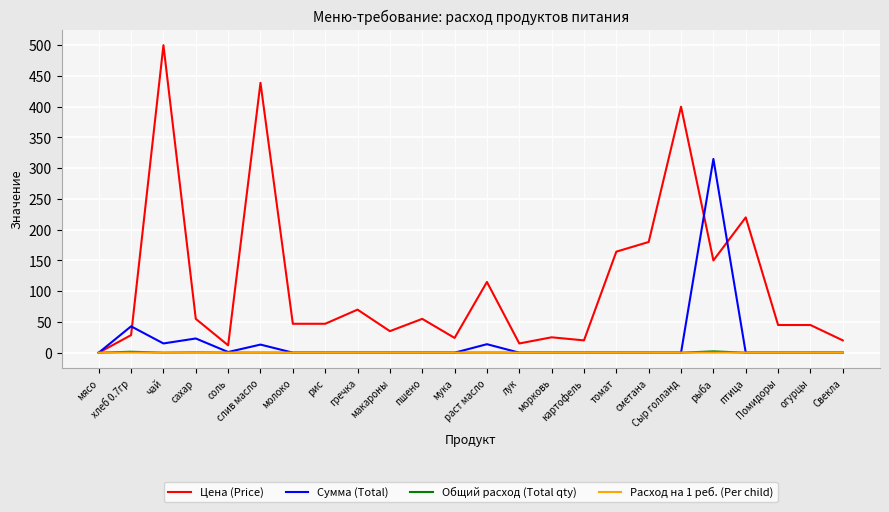

In Общий расход (Total qty), how many points are higher than both neighbors (excluding endpoints)?

4